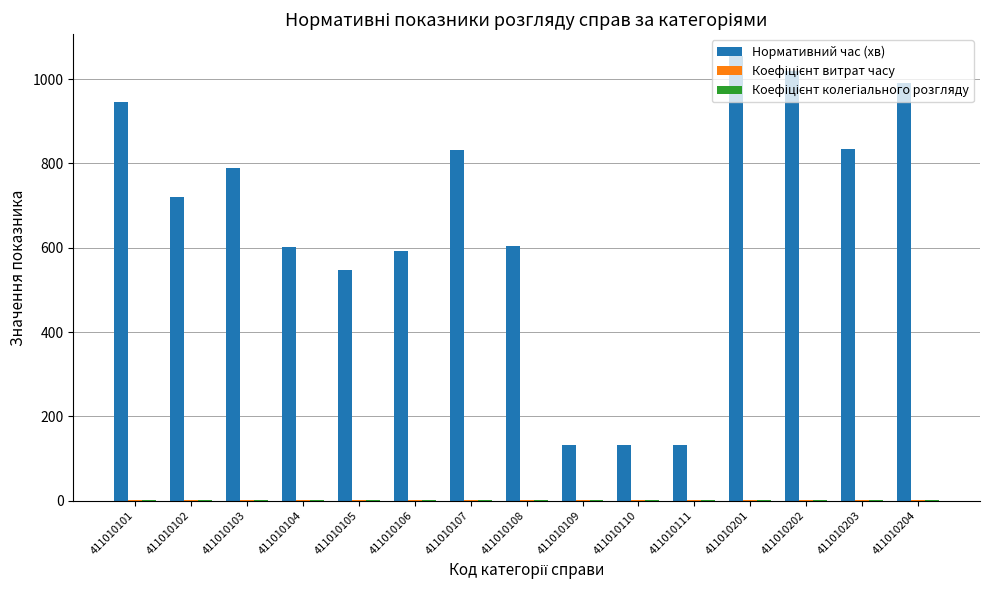

Between 411010102 and 411010107, which series saw the biggest shift?

Нормативний час (хв)